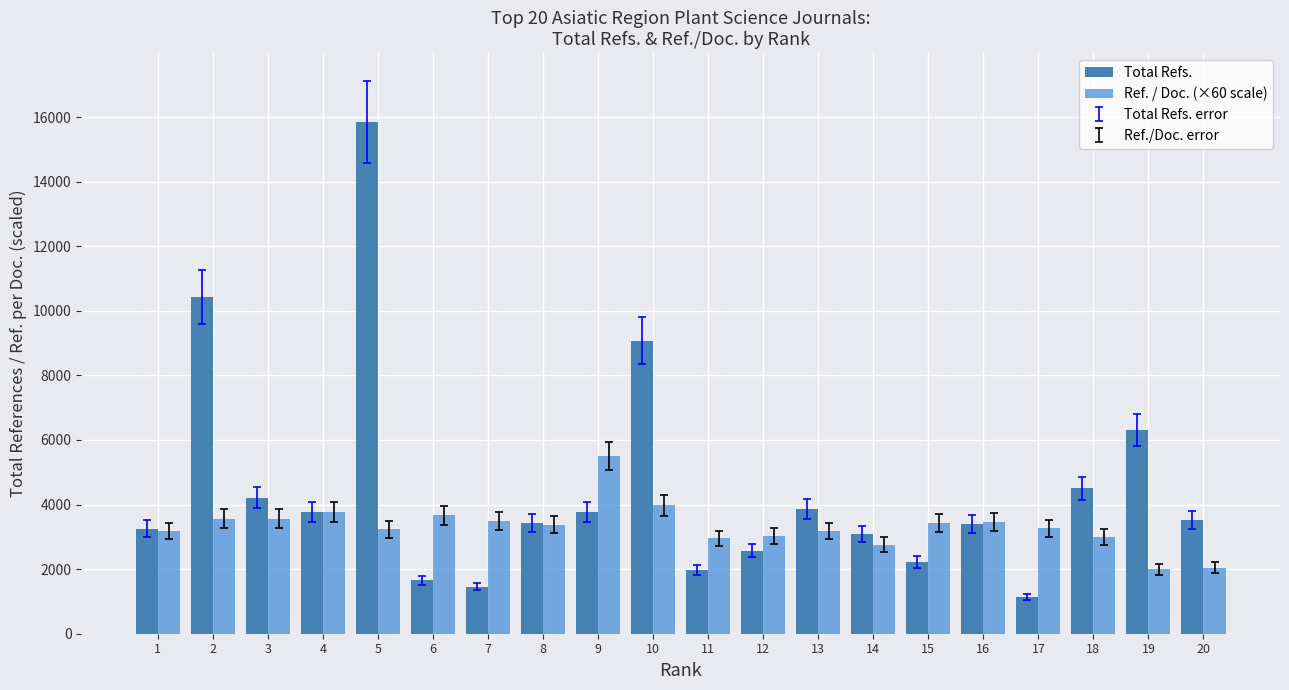

What is the total value across all series at 10?

13046.8